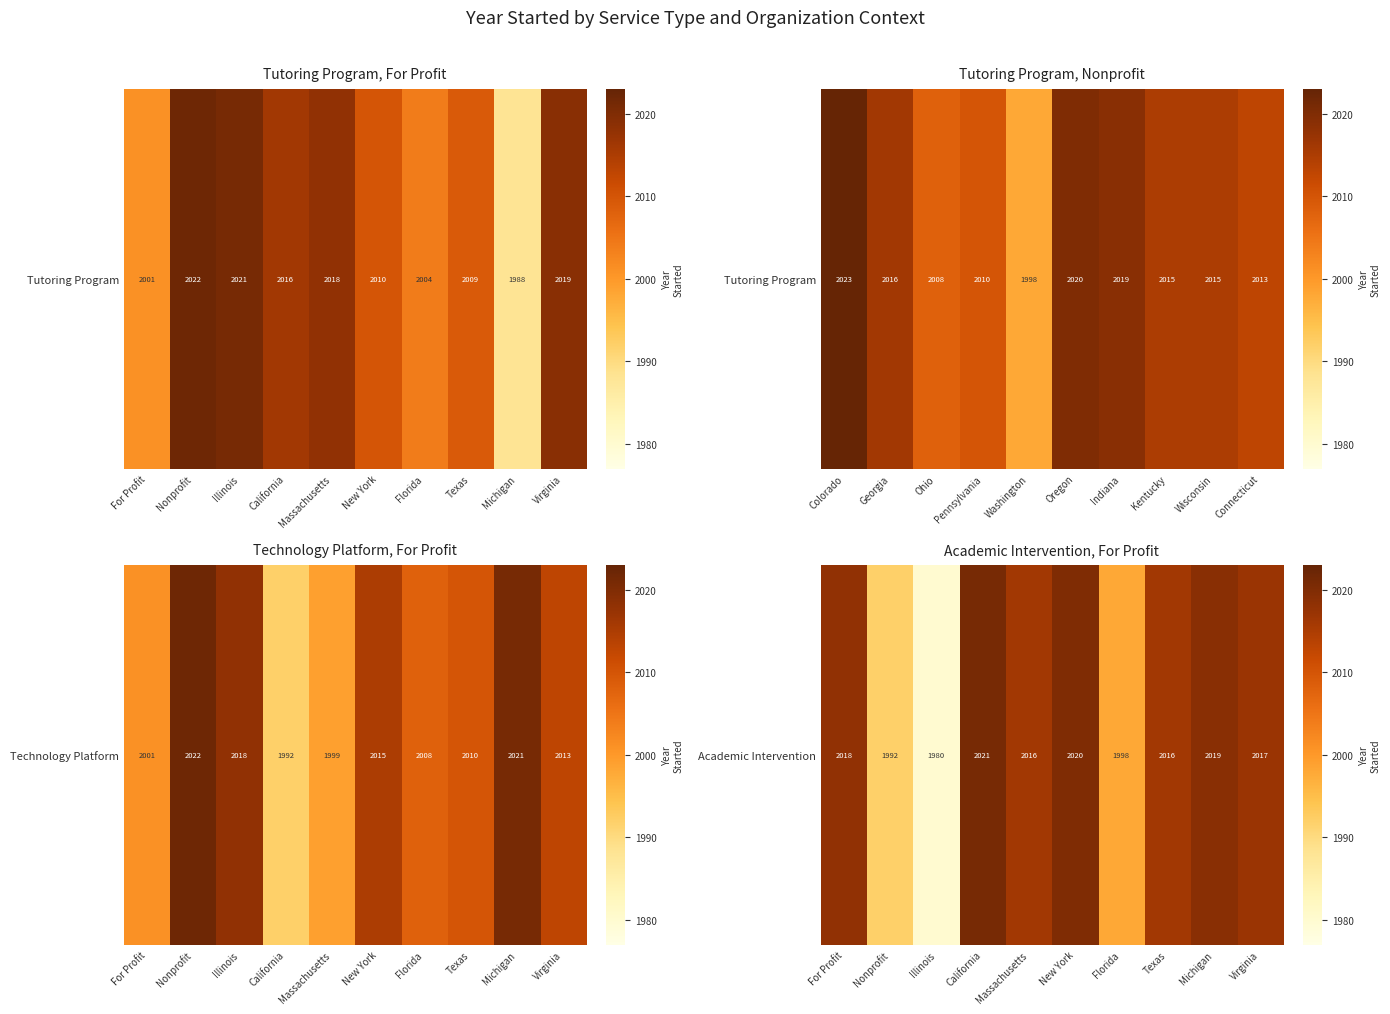

Where does the data first go above 2017?

For Profit